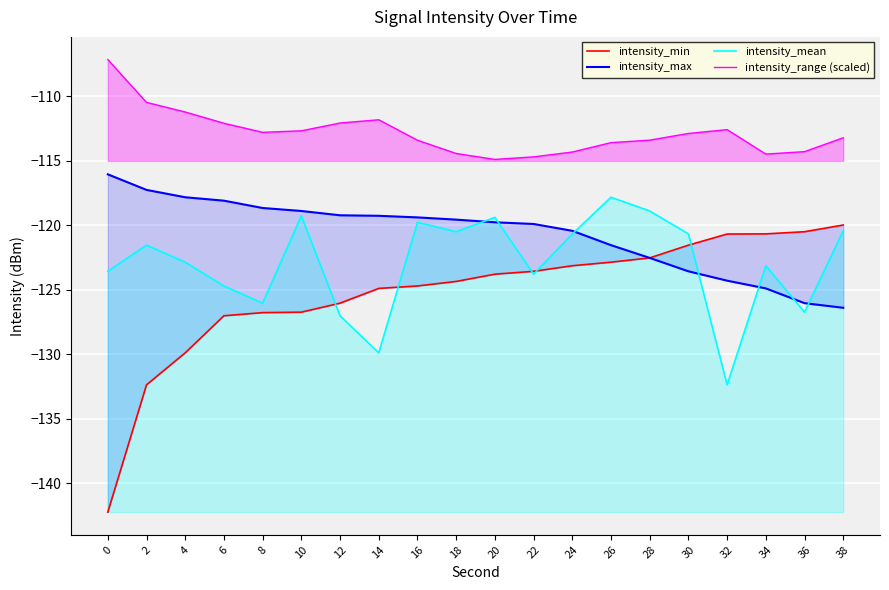

Which category has the lowest value in the intensity_max series?

38